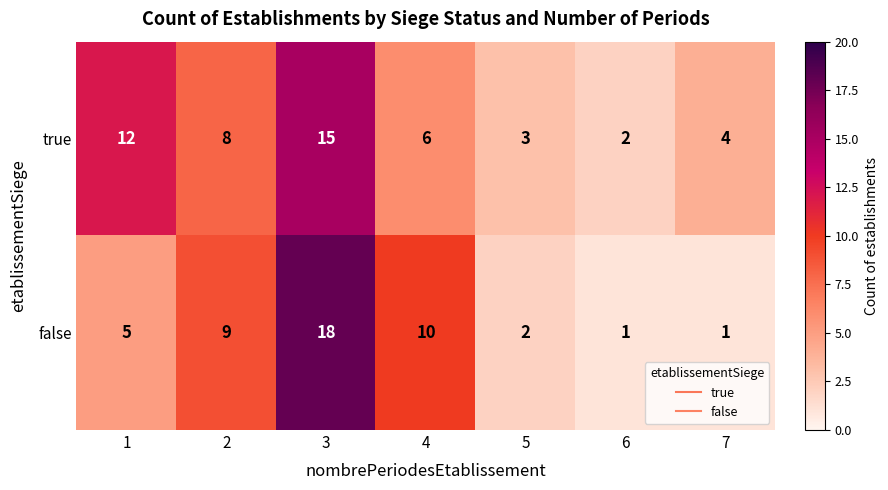

Between 2 and 6, which series saw the biggest shift?

false